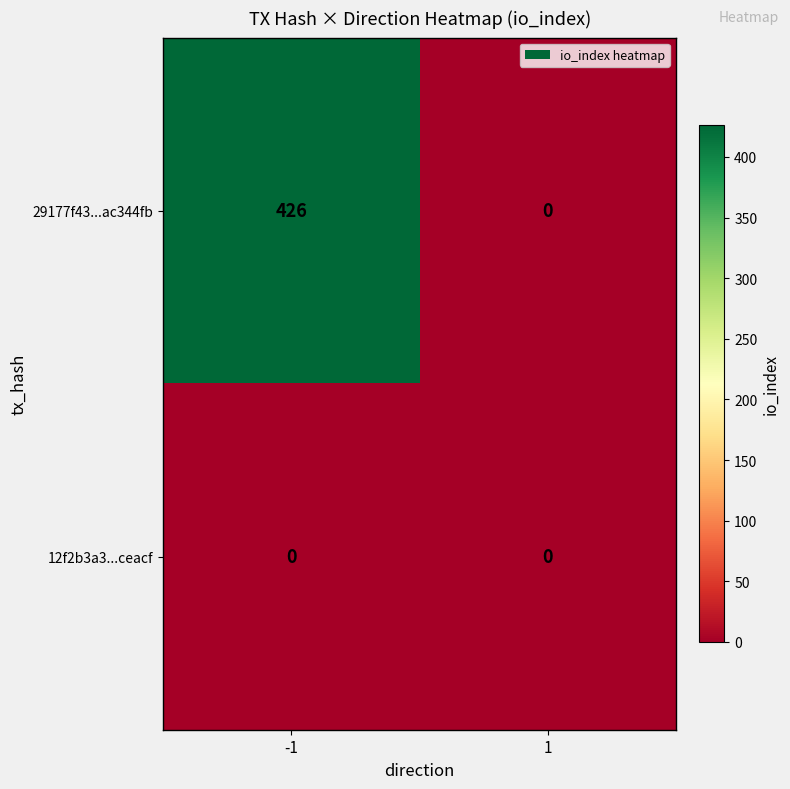

Rank the series by their average value, from lowest to highest.

12f2b3a3...ceacf, 29177f43...ac344fb